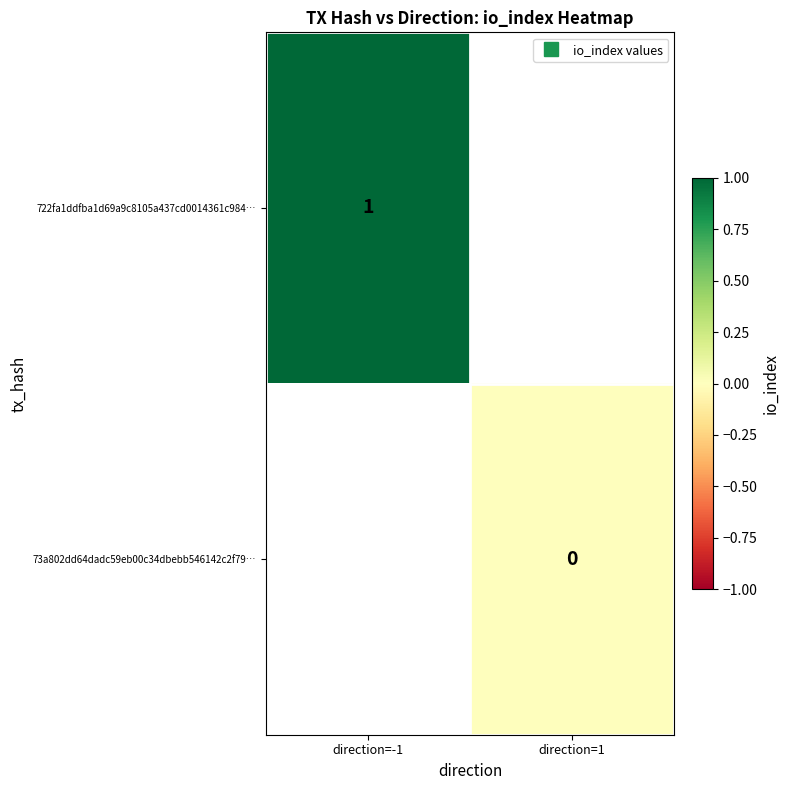

Between direction=1 and direction=-1, which is larger?

direction=-1